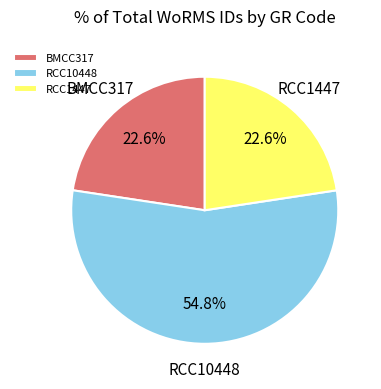

What is the ratio of the value at RCC1447 to the value at RCC10448?

0.4